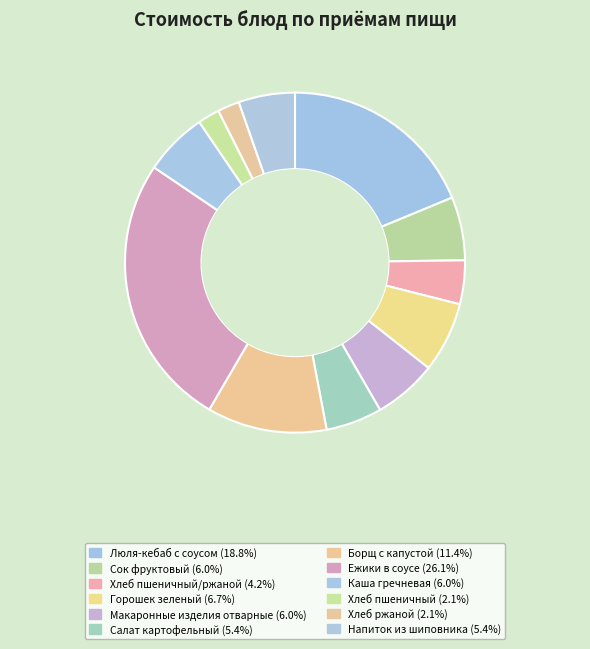

Rank the categories by value from lowest to highest.

Хлеб пшеничный, Хлеб ржаной, Хлеб пшеничный/ржаной, Салат картофельный, Напиток из шиповника, Сок фруктовый, Макаронные изделия отварные, Каша гречневая, Горошек зеленый, Борщ с капустой, Люля-кебаб с соусом, Ежики в соусе